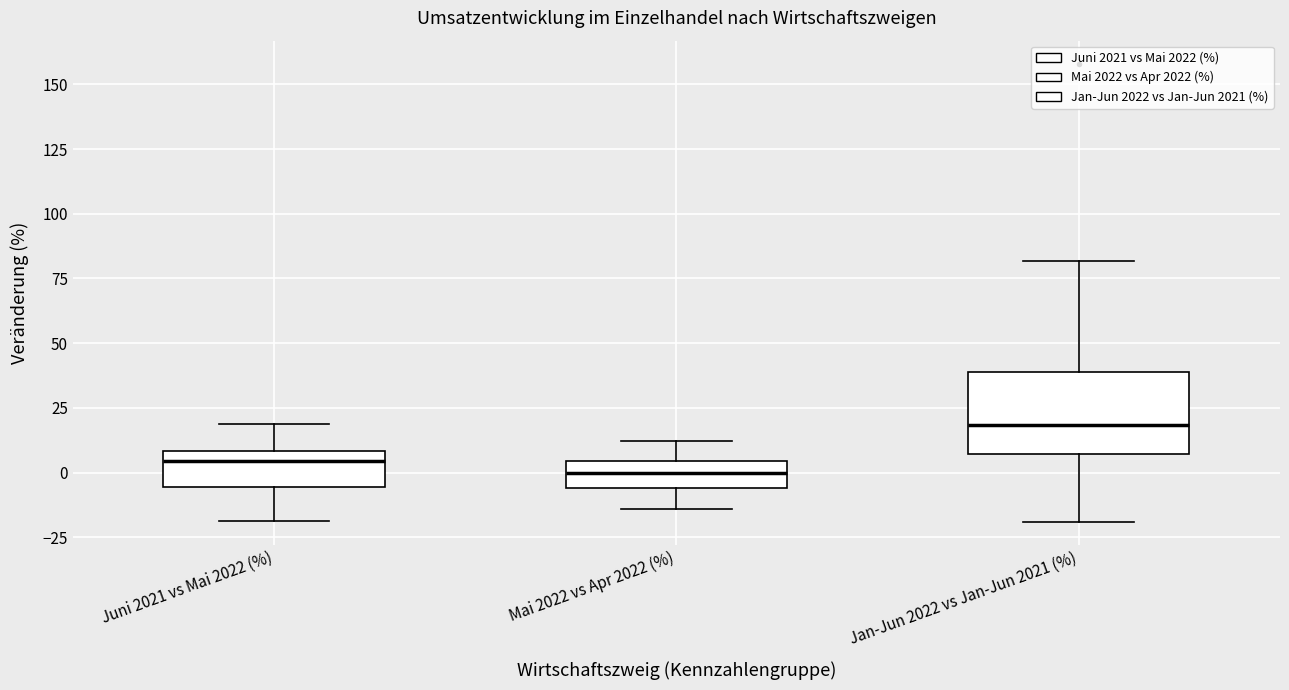

Which box is the tallest, from its lower edge to its upper edge?

Jan-Jun 2022 vs Jan-Jun 2021 (%)